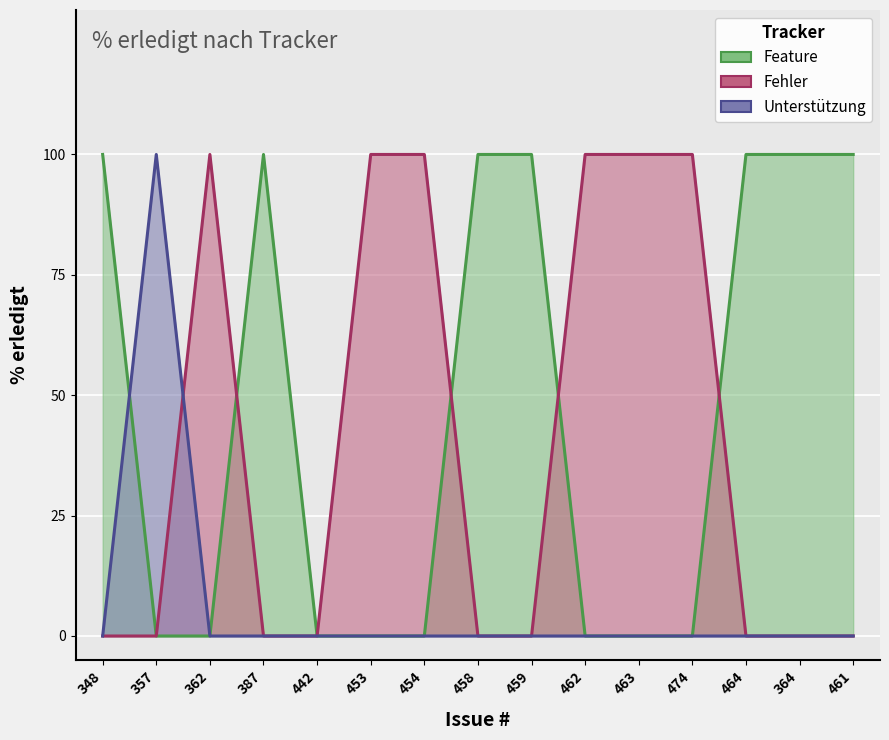

At which label does Feature reach its minimum?

357